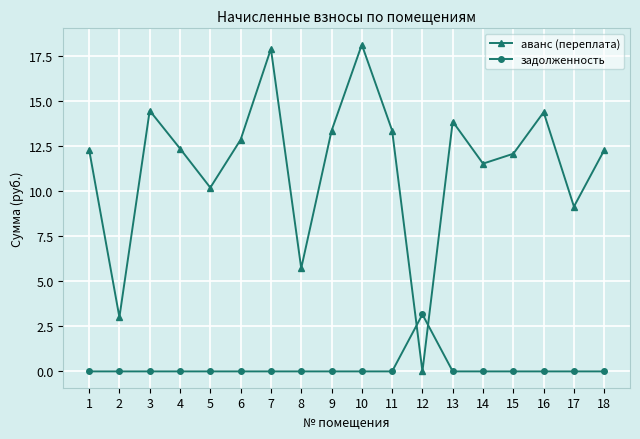

List the series in order of their overall mean, highest first.

аванс (переплата), задолженность